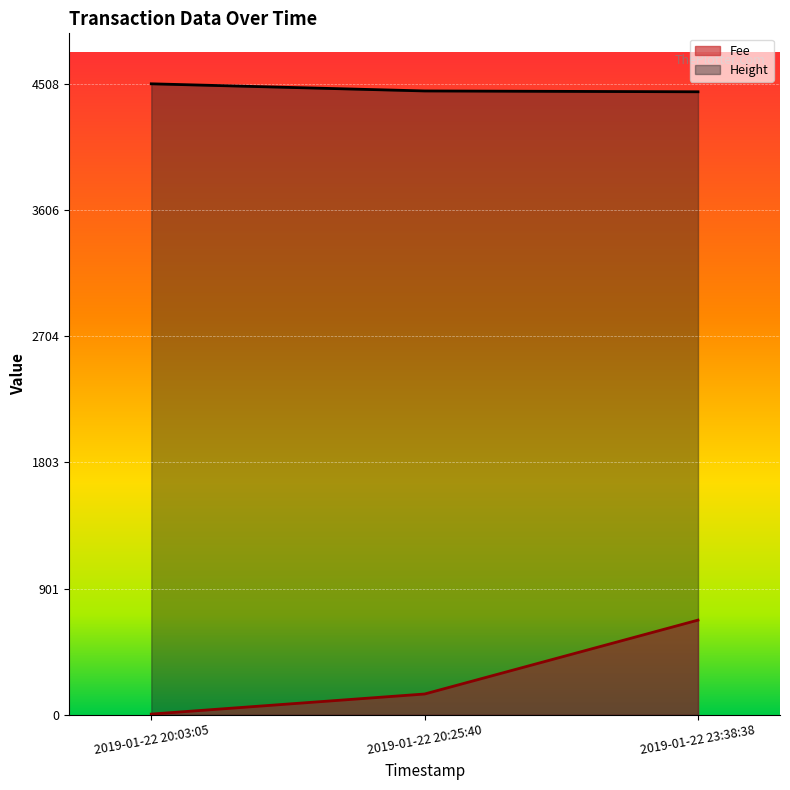

The Fee series shows 676.2 at 2019-01-22 23:38:38. True or false?

True